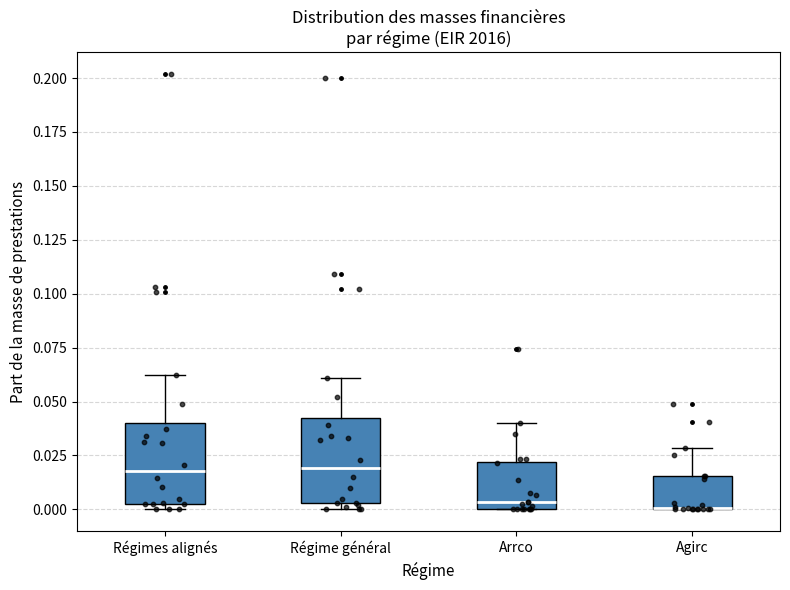

Reading left to right, read every box against the y-axis: the position of its median line, the range the box covers, and the ends of its whiskers. The values are not printed on the chart, so give them approximately, as read against the axis.

Régimes alignés: median 0.020, box 0.000 to 0.040, whiskers 0.000 (just below the box's lower edge) to 0.060
Régime général: median 0.020, box 0.005 to 0.040, whiskers 0.000 to 0.060
Arrco: median 0.005, box 0.000 to 0.020, whiskers 0.000 to 0.040
Agirc: median 0.000 (drawn on the box's lower edge), box 0.000 to 0.015, whiskers 0.000 to 0.030